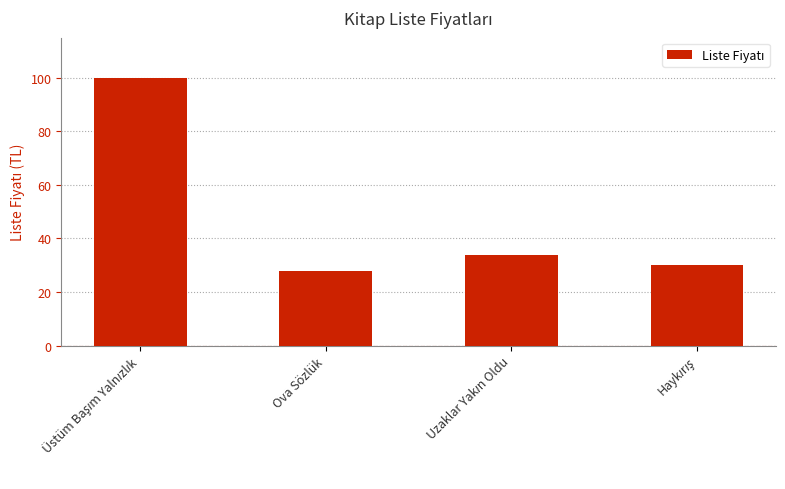

What is the value of the 2nd bar from the left?

28